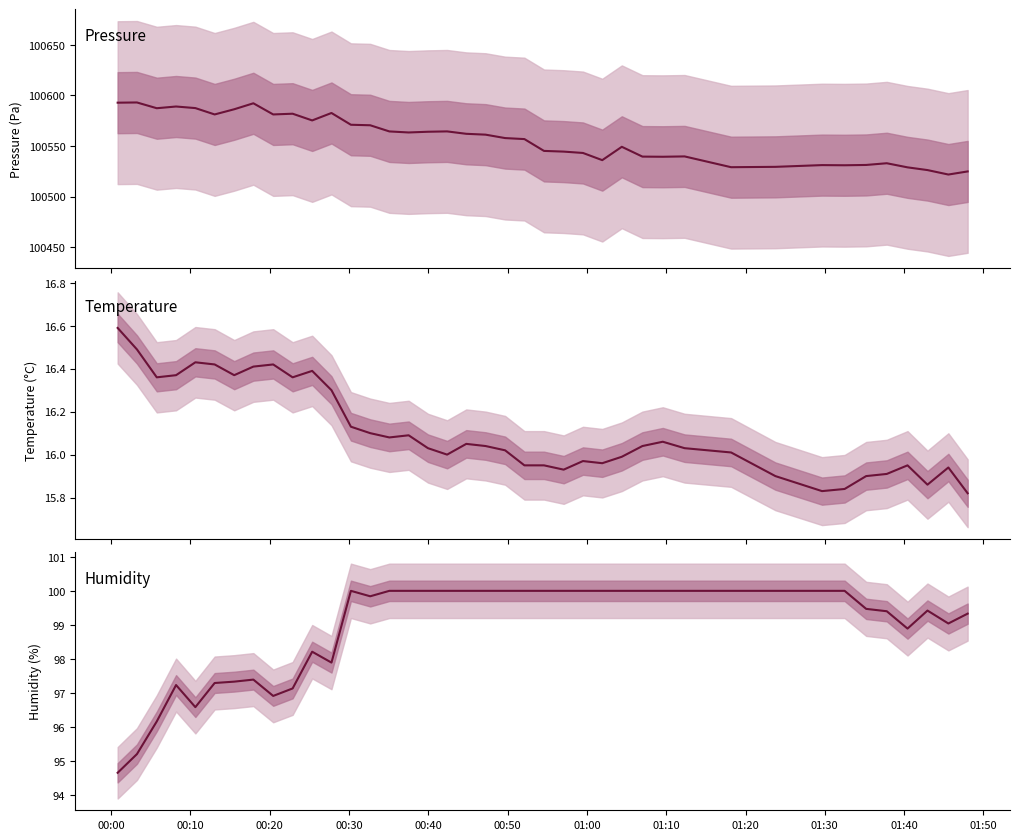

How many data points in humidity are less than 100?

19